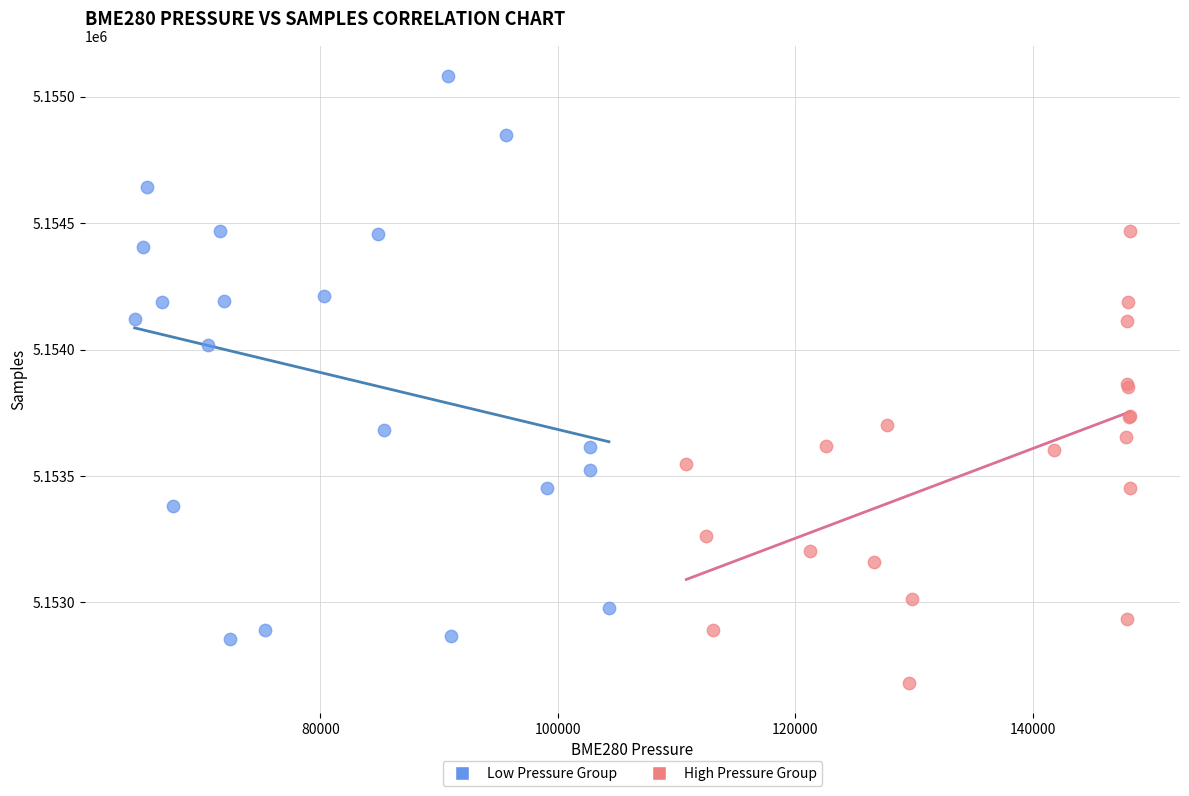

Which series has the widest spread of Y values?

Low Pressure Group